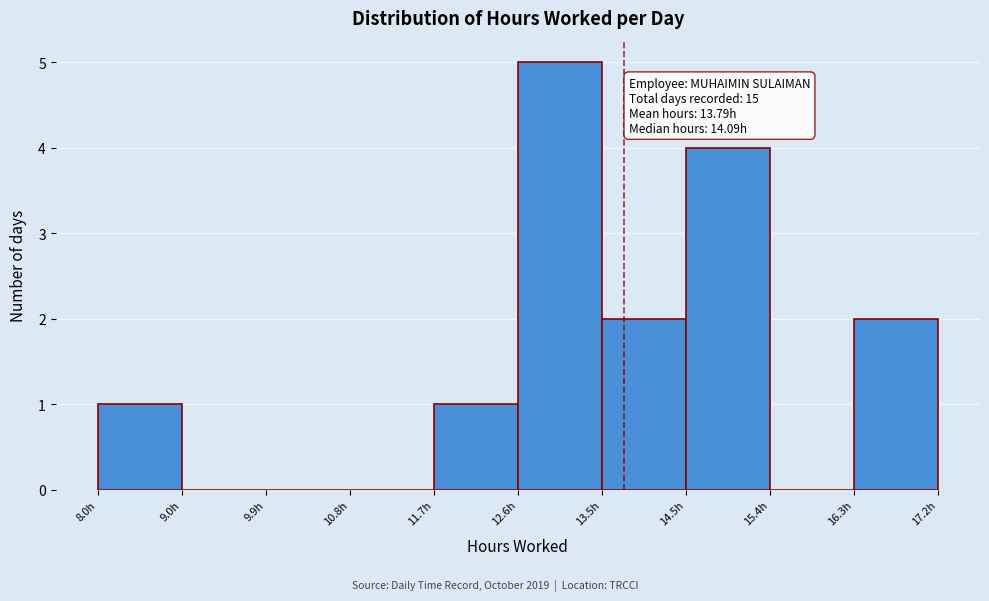

Over which range of the x-axis is the bar tallest?

12.6 to 13.5